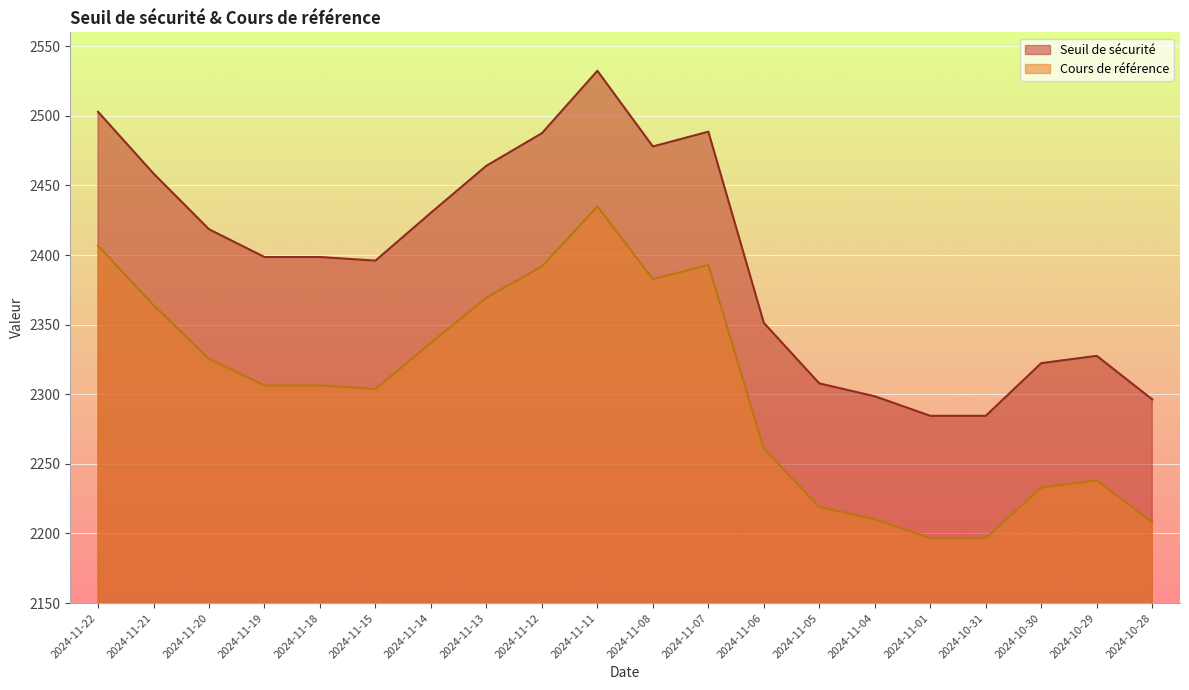

What is the maximum value shown in the chart?

2532.4